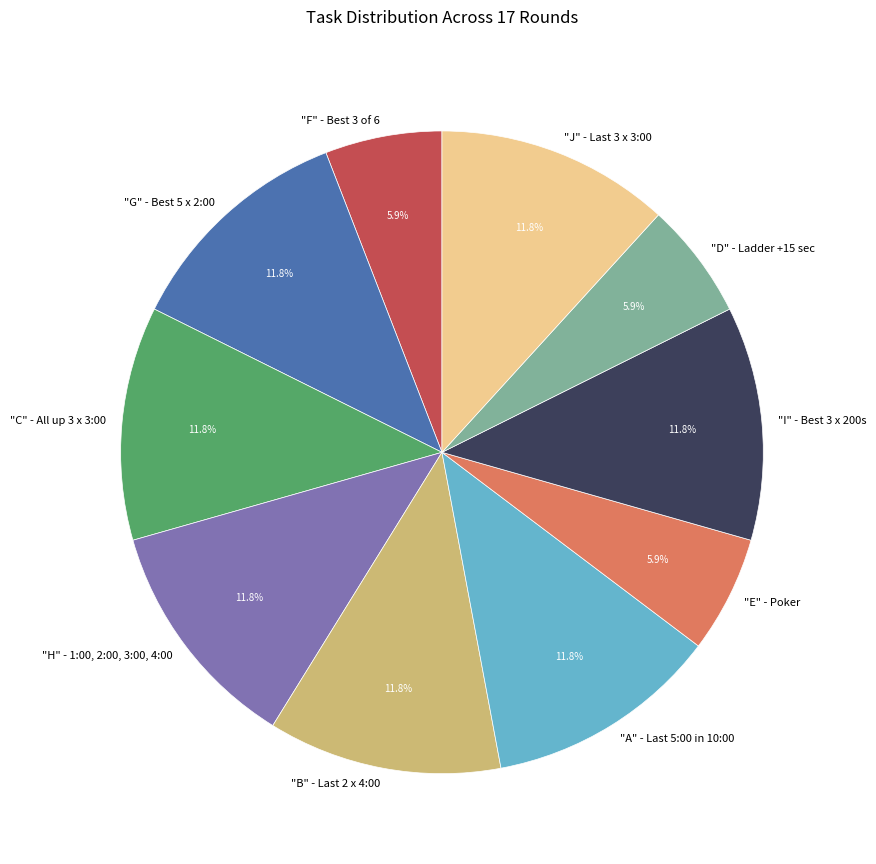

To the nearest percent, what percentage of the pie is "F" - Best 3 of 6?

6%